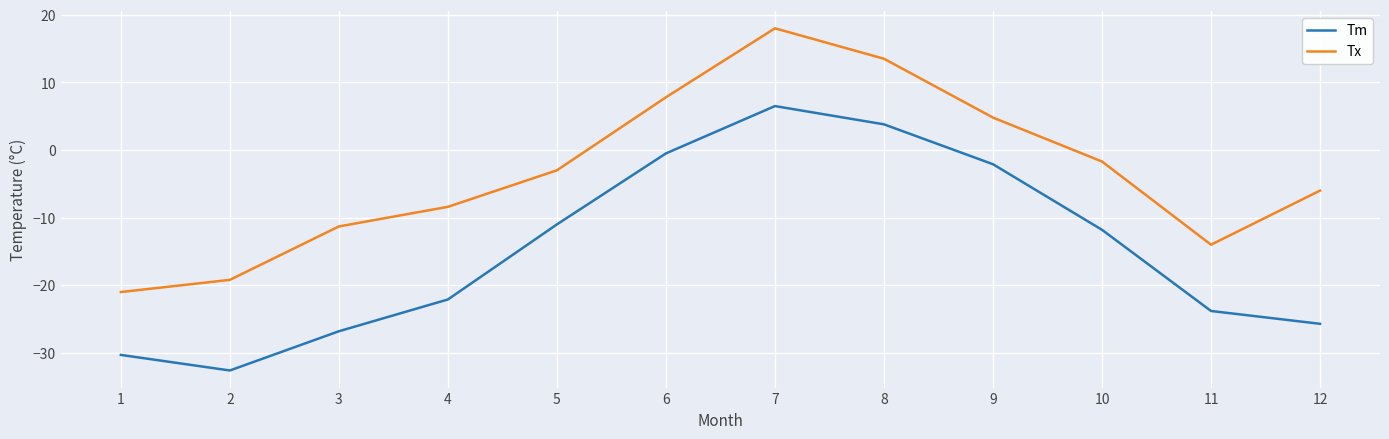

Reading left to right, extract all data points from this chart.

Tm: 1=-30.3	2=-32.6	3=-26.8	4=-22.1	5=-11.0	6=-0.5	7=6.5	8=3.8	9=-2.1	10=-11.8	11=-23.8	12=-25.7
Tx: 1=-21.0	2=-19.2	3=-11.3	4=-8.4	5=-3.0	6=7.8	7=18.0	8=13.5	9=4.8	10=-1.7	11=-14.0	12=-6.0